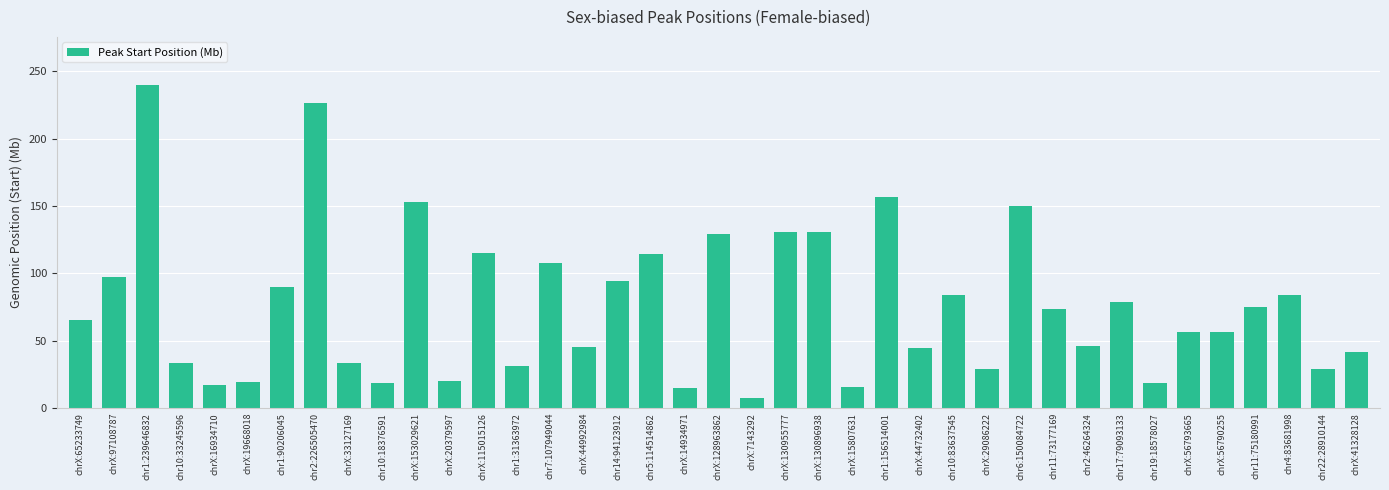

What is the sum of all values?

2974.0